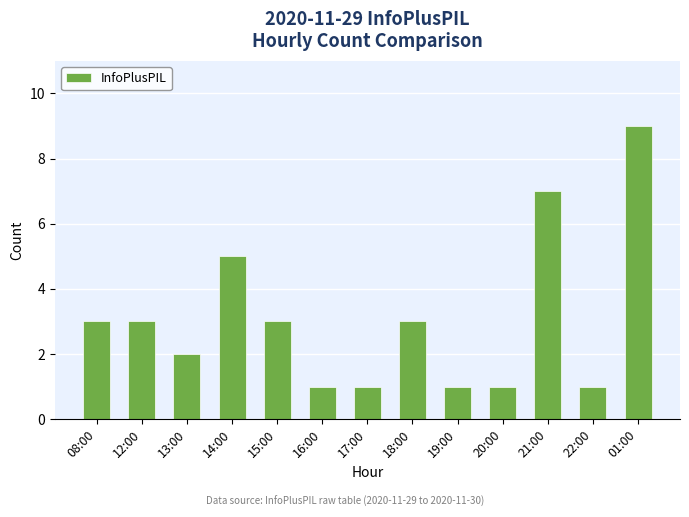

The value at 01:00 is 5. True or false?

False